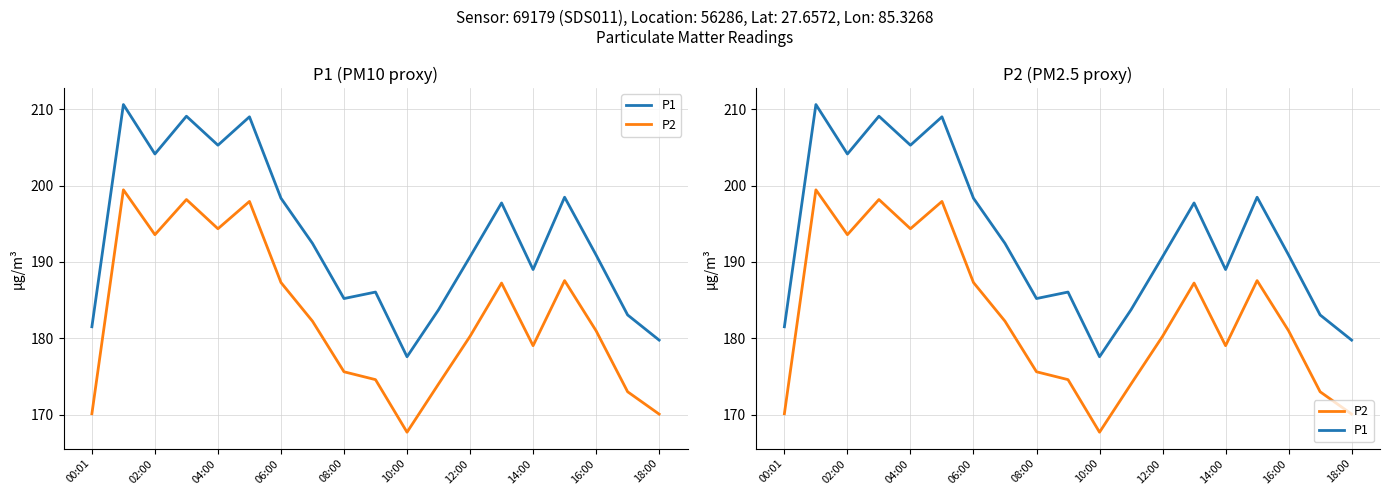

What is the sum of all P1 values?

3672.6